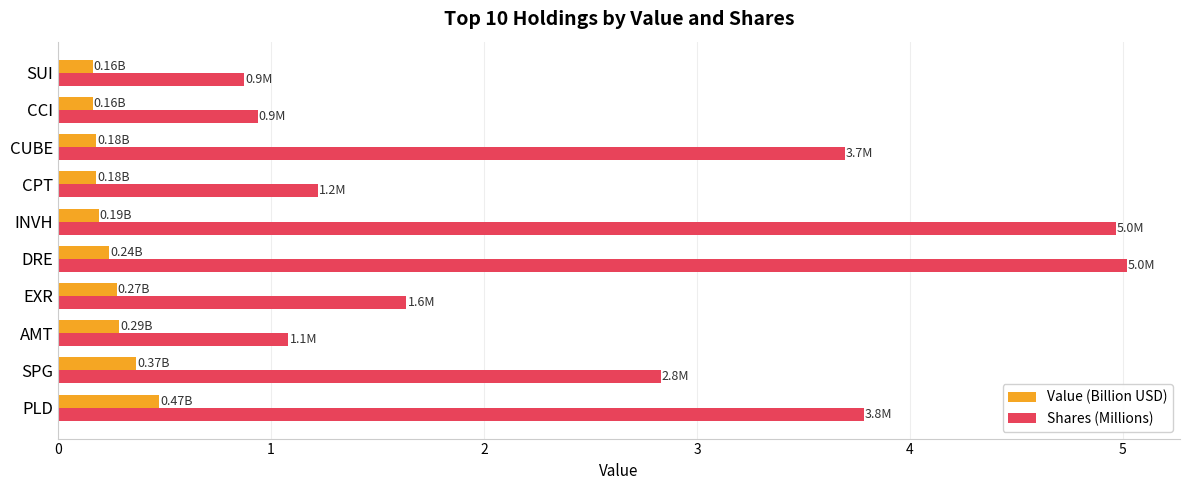

Rank the series at PLD from highest to lowest value.

Shares (Millions), Value (Billion USD)